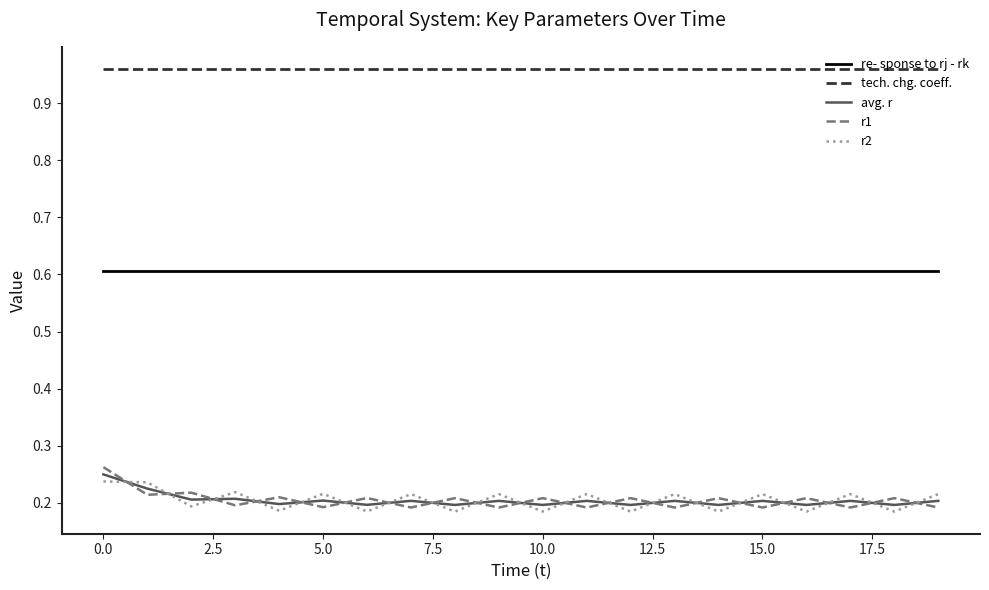

True or false: avg. r and re- sponse to rj - rk intersect in this chart.

False